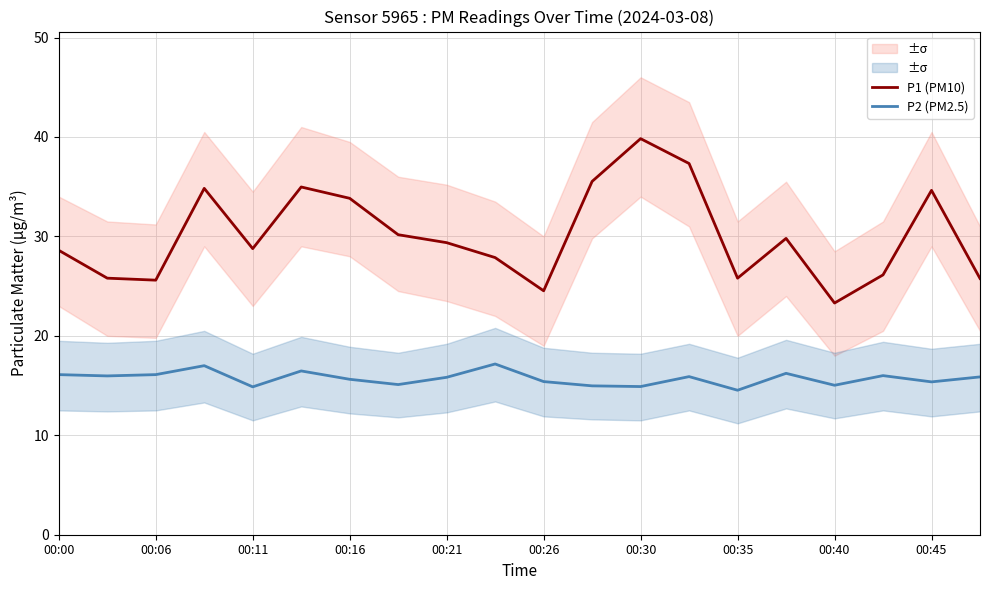

At which label is P2 (PM2.5) closest to 15?

11